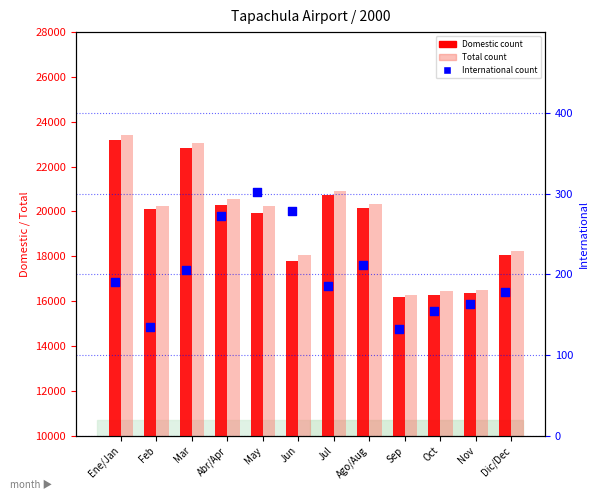

At which category is the sum across all series the highest?

Ene/Jan